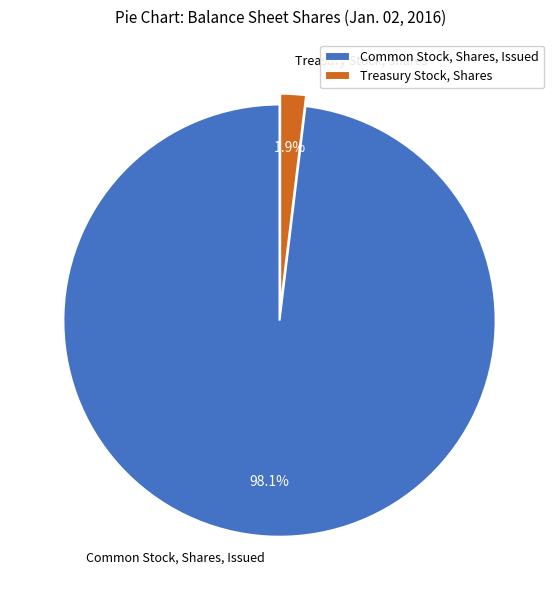

Is there a majority slice in this chart?

Yes